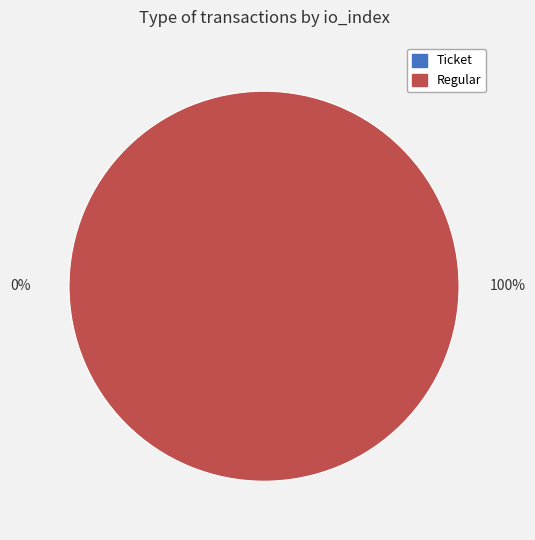

What is the largest slice in the pie chart?

Regular (index 12)